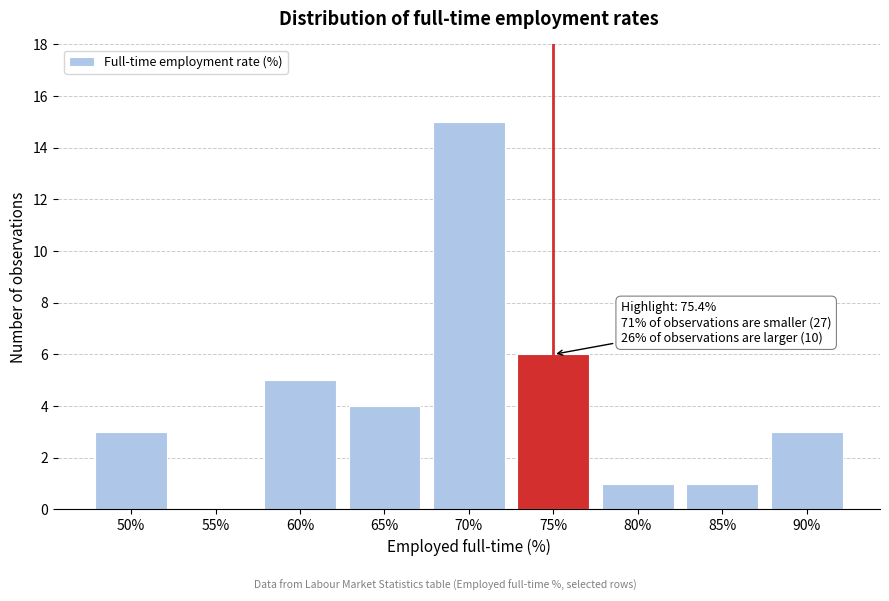

Reading left to right, list all the values displayed in this chart.

50%=3	55%=0	60%=5	65%=4	70%=15	75%=6	80%=1	85%=1	90%=3